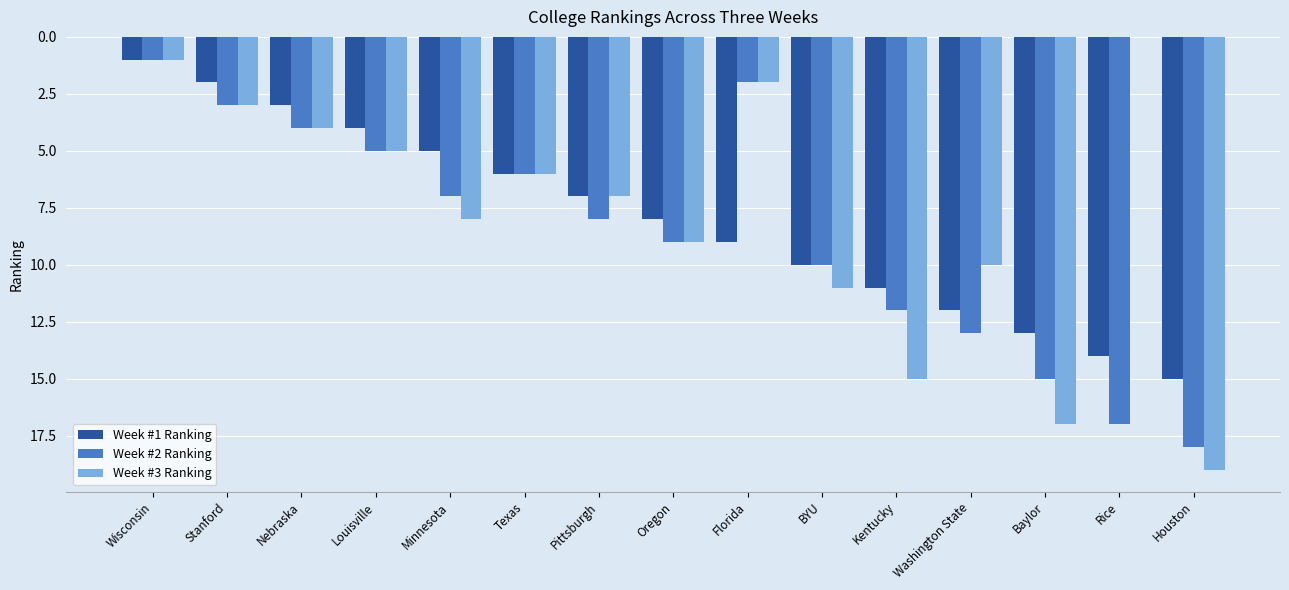

At which category is the sum across all series the highest?

Houston